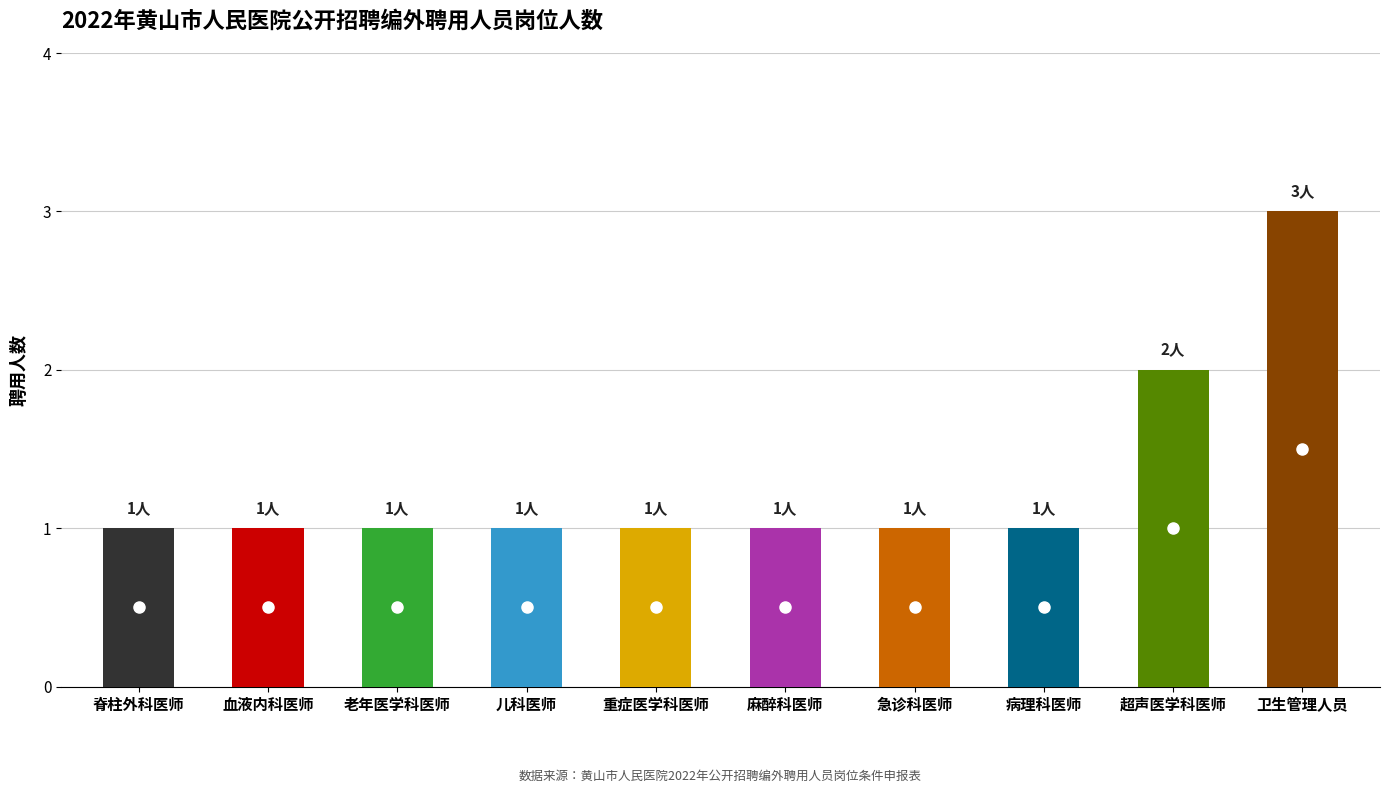

Approximately how many times larger is the value at 血液内科医师 compared to 病理科医师?

1.0